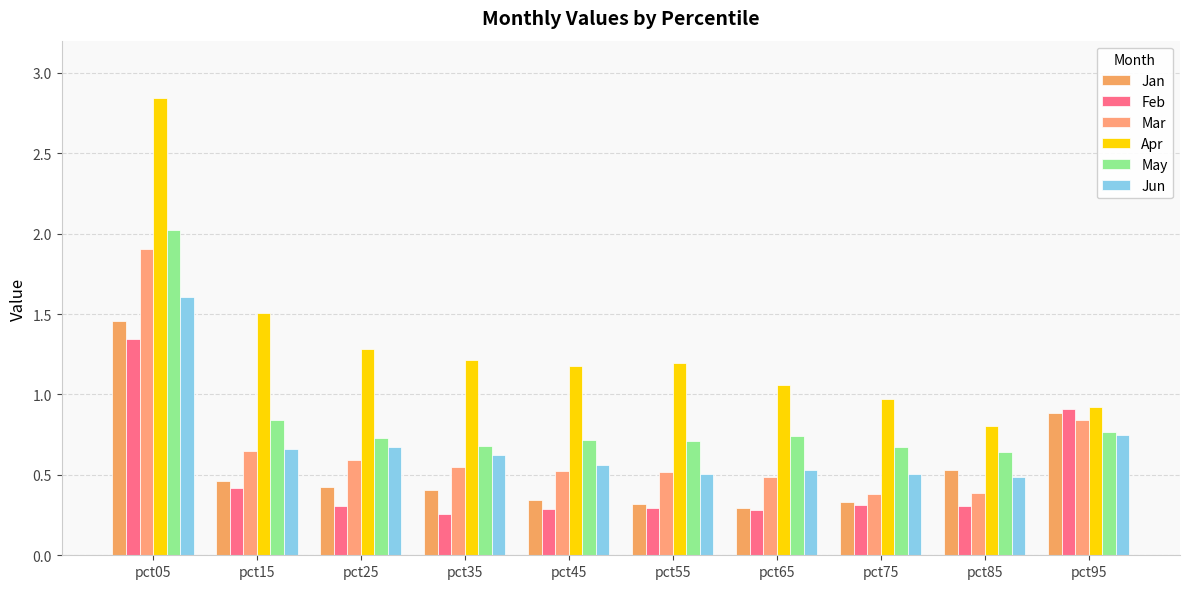

Does the chart contain any negative values?

No